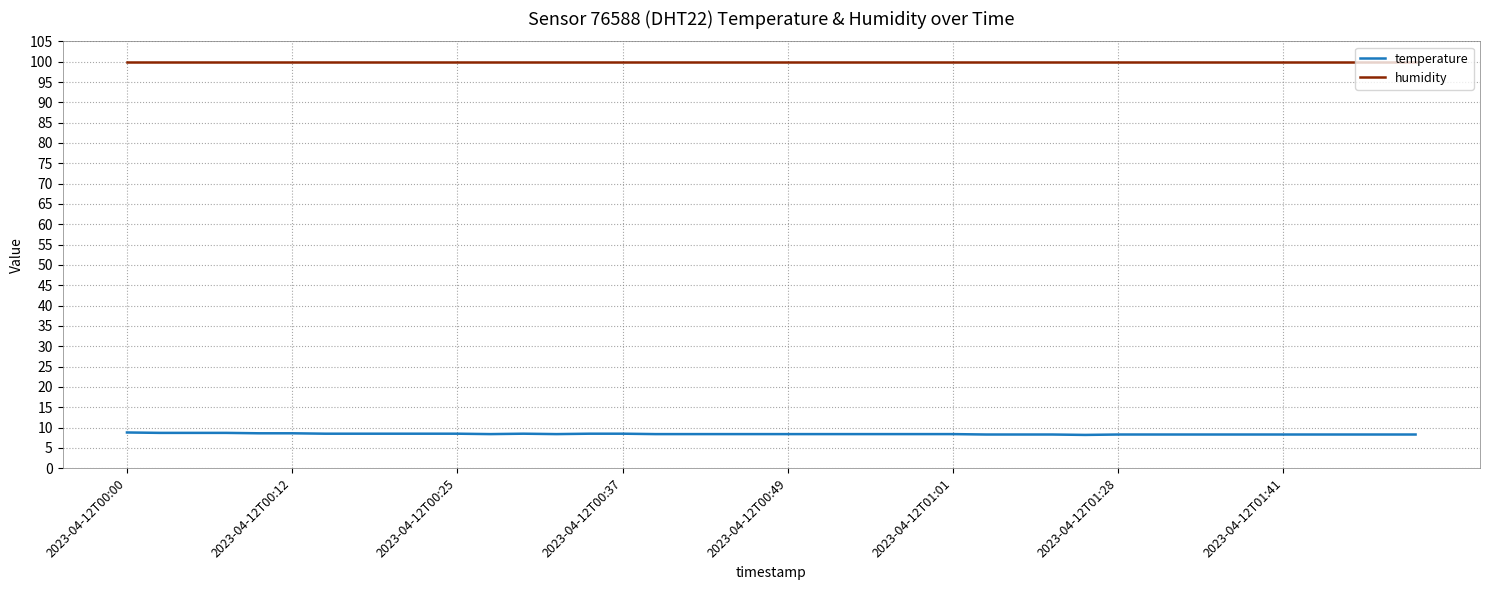

What is the highest value of the humidity series?

99.9